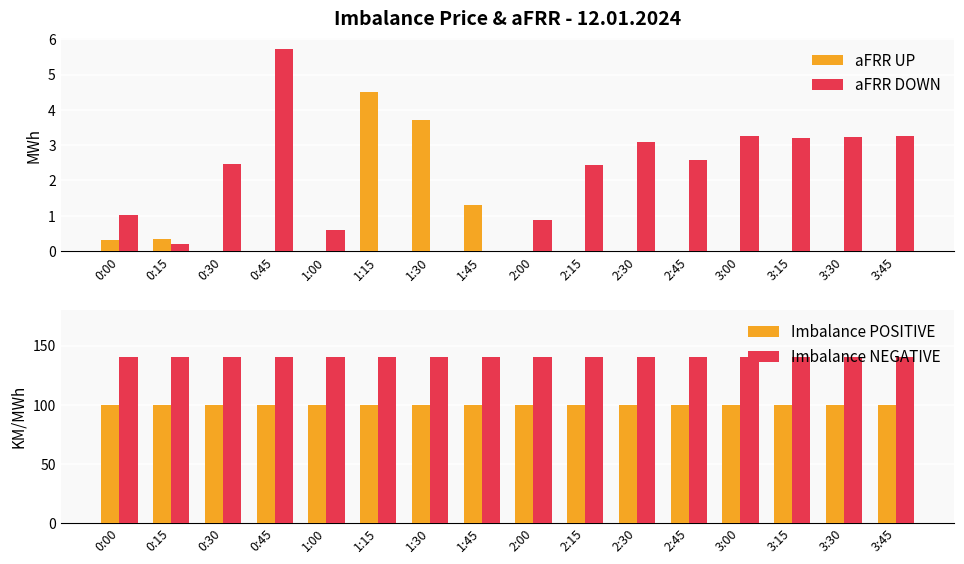

Are the bars grouped side by side (vs. stacked)?

Yes